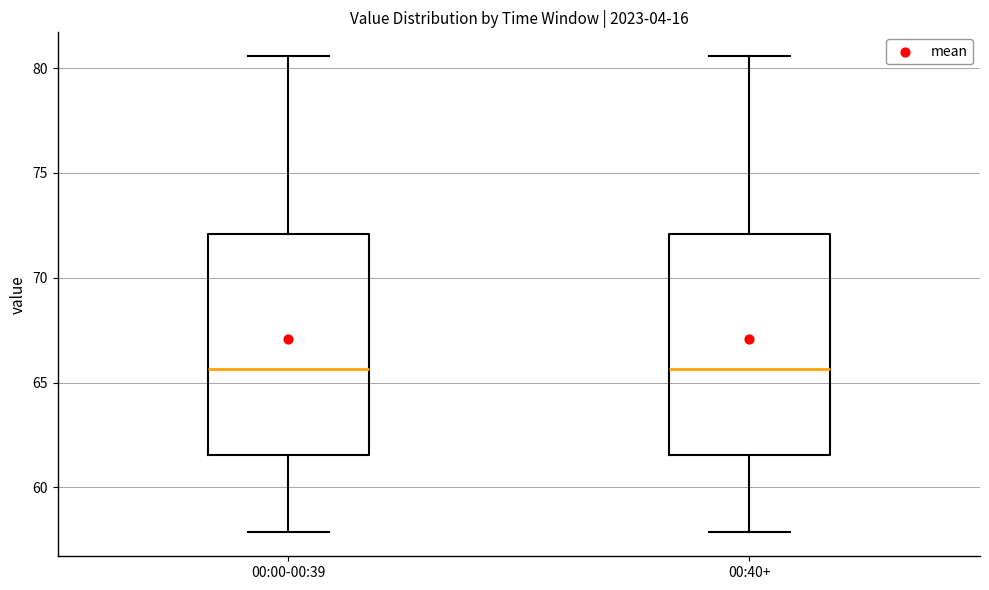

Reading left to right, read every box against the y-axis: the position of its median line, the range the box covers, and the ends of its whiskers. The values are not printed on the chart, so give them approximately, as read against the axis.

00:00-00:39: median 65.5, box 61.5 to 72.0, whiskers 58.0 to 80.5
00:40+: median 65.5, box 61.5 to 72.0, whiskers 58.0 to 80.5